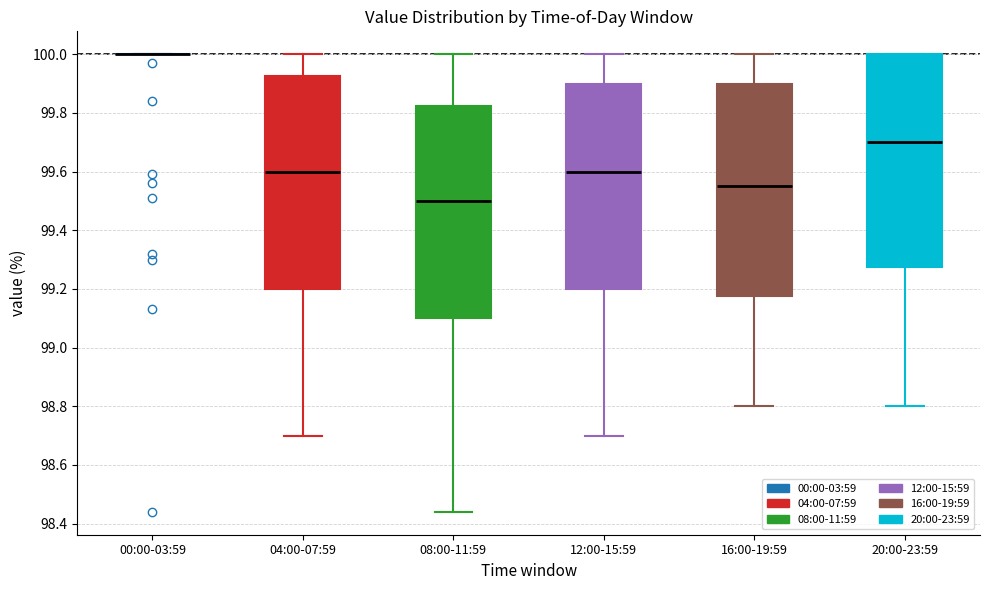

Reading left to right, transcribe this box plot: for each box, give where its median line is, the range the box spans, and where its two whiskers end, as read against the y-axis. The values are not printed on the chart, so give them approximately, as read against the axis.

00:00-03:59: box collapsed to a line at 100.00, whiskers 100.00 to 100.00
04:00-07:59: median 99.60, box 99.20 to 99.92, whiskers 98.70 to 100.00
08:00-11:59: median 99.50, box 99.10 to 99.82, whiskers 98.44 to 100.00
12:00-15:59: median 99.60, box 99.20 to 99.90, whiskers 98.70 to 100.00
16:00-19:59: median 99.56, box 99.18 to 99.90, whiskers 98.80 to 100.00
20:00-23:59: median 99.70, box 99.28 to 100.00, whiskers 98.80 to 100.00